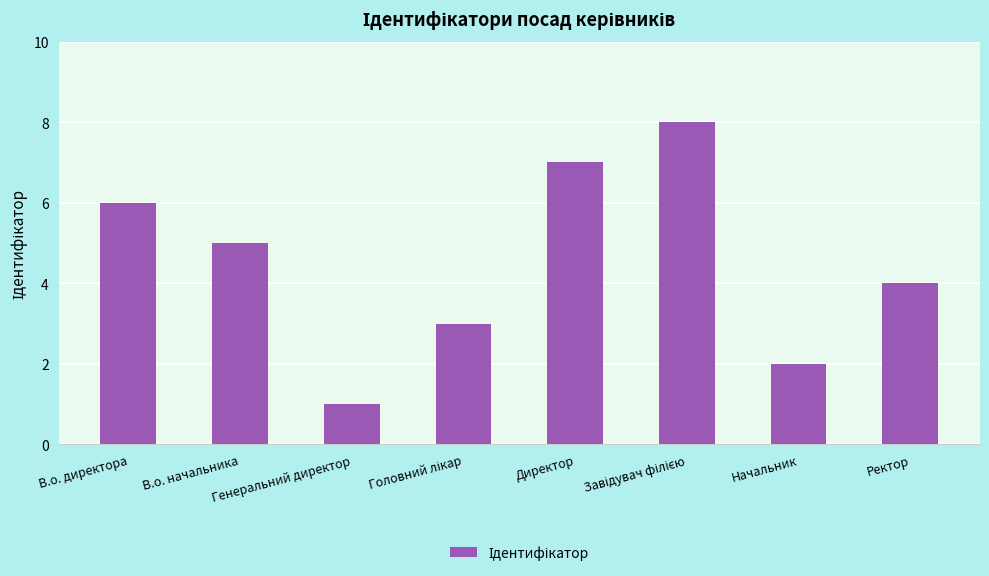

Where is the data nearest to the value 4?

Ректор